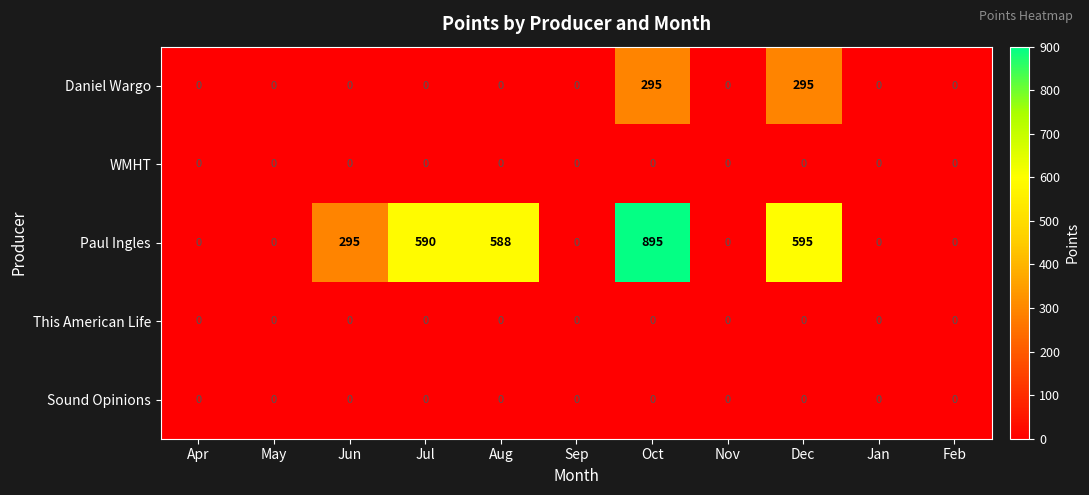

What is the spread (max minus min) of values at Oct?

895